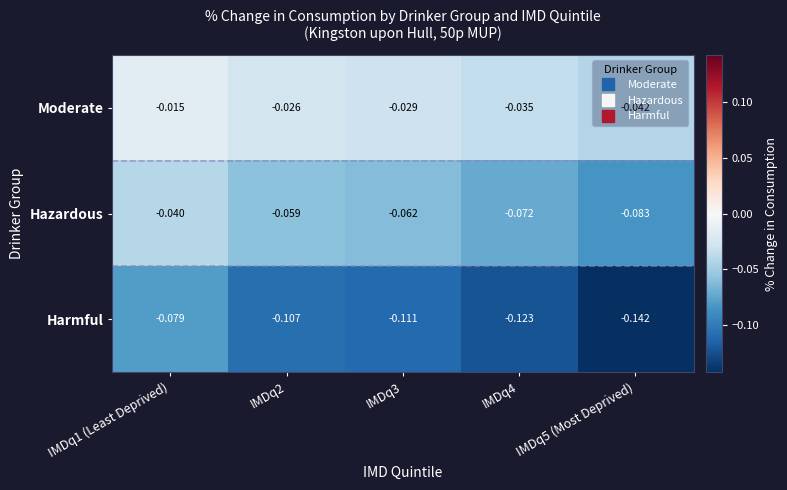

Is the value of Harmful at IMDq5 (Most Deprived) greater than the value of Moderate at IMDq2?

No